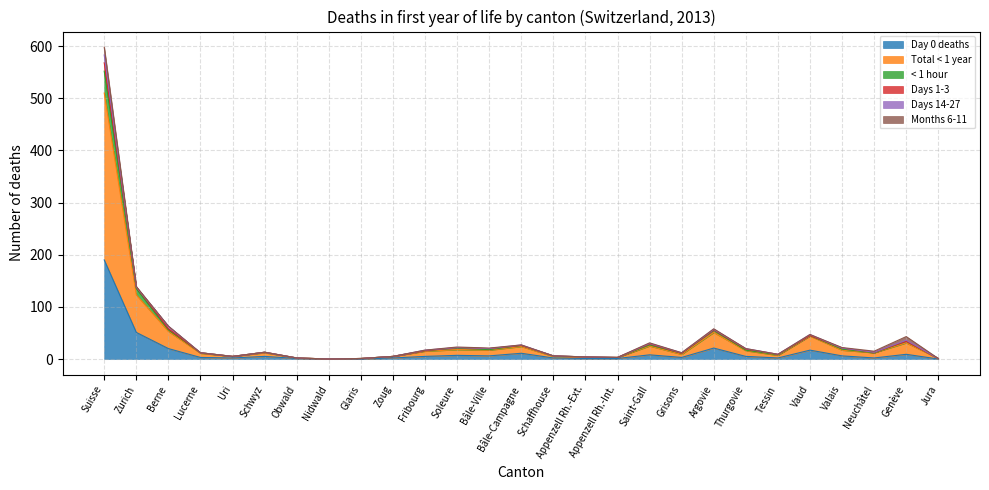

Does the chart have visible grid lines?

Yes